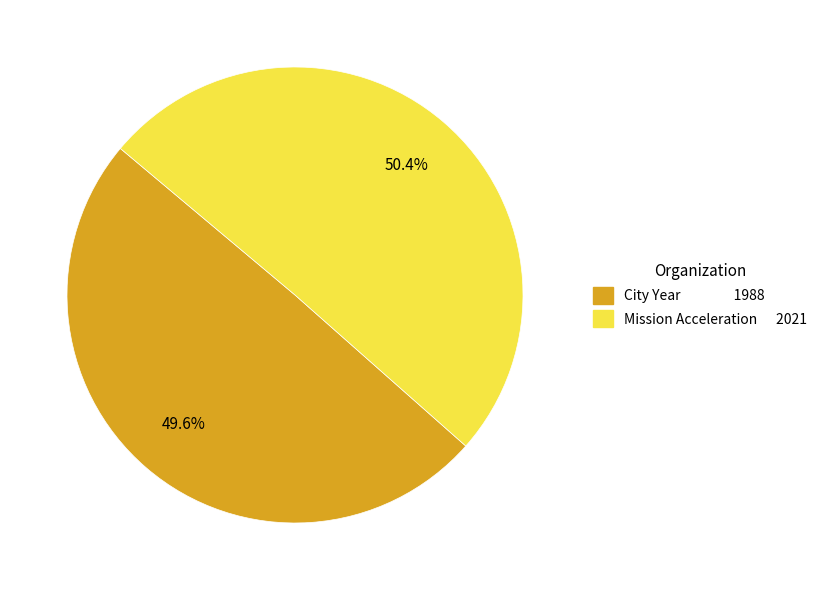

Between City Year and Mission Acceleration, which is larger?

Mission Acceleration